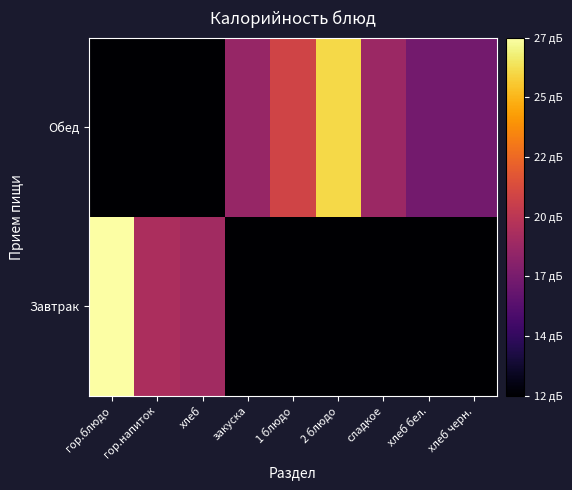

Which label corresponds to the largest value in the chart?

гор.блюдо